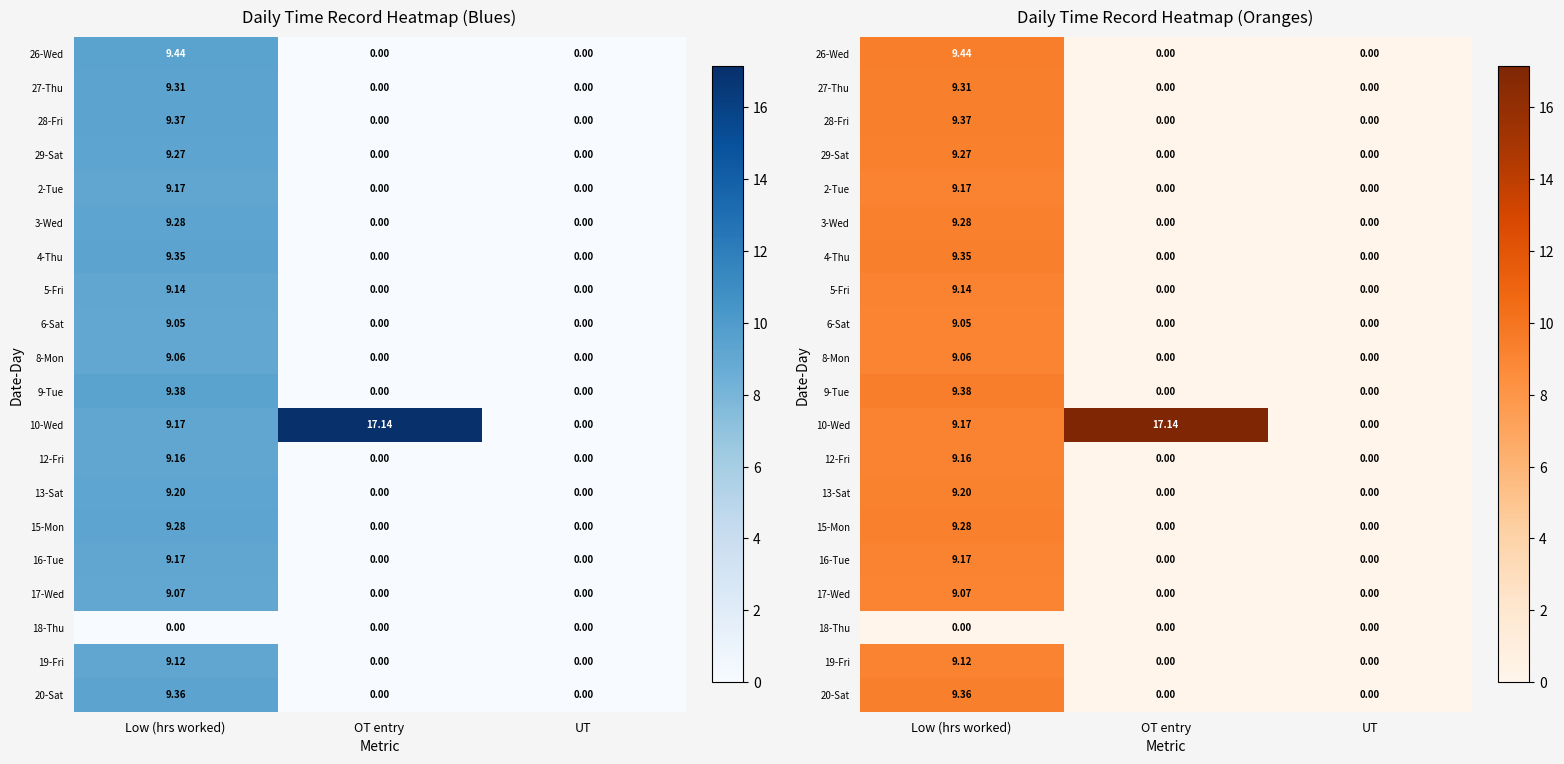

Where is 6-Sat nearest to the value 4?

OT entry